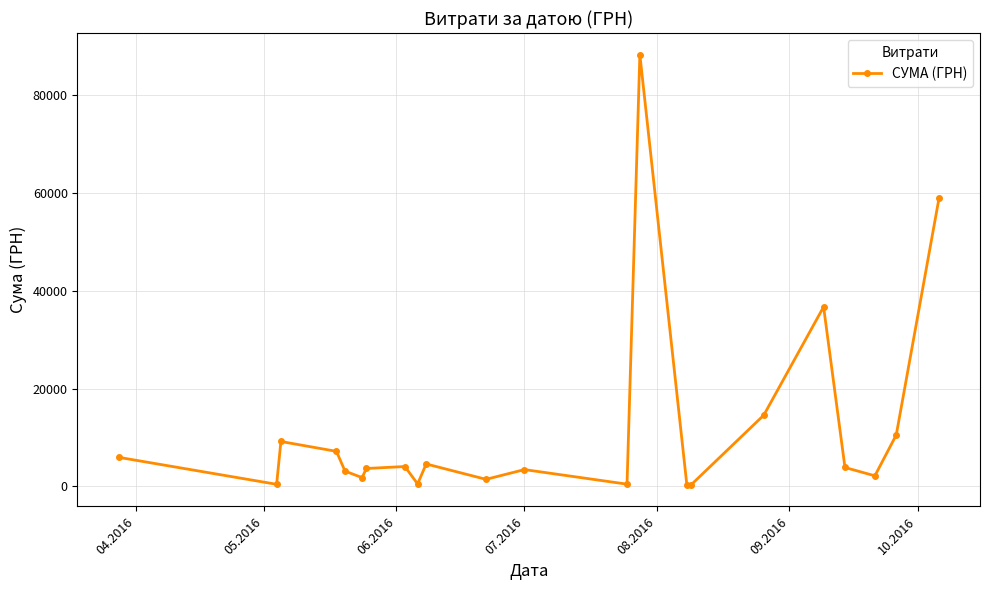

What is the maximum value shown in the chart?

88371.5